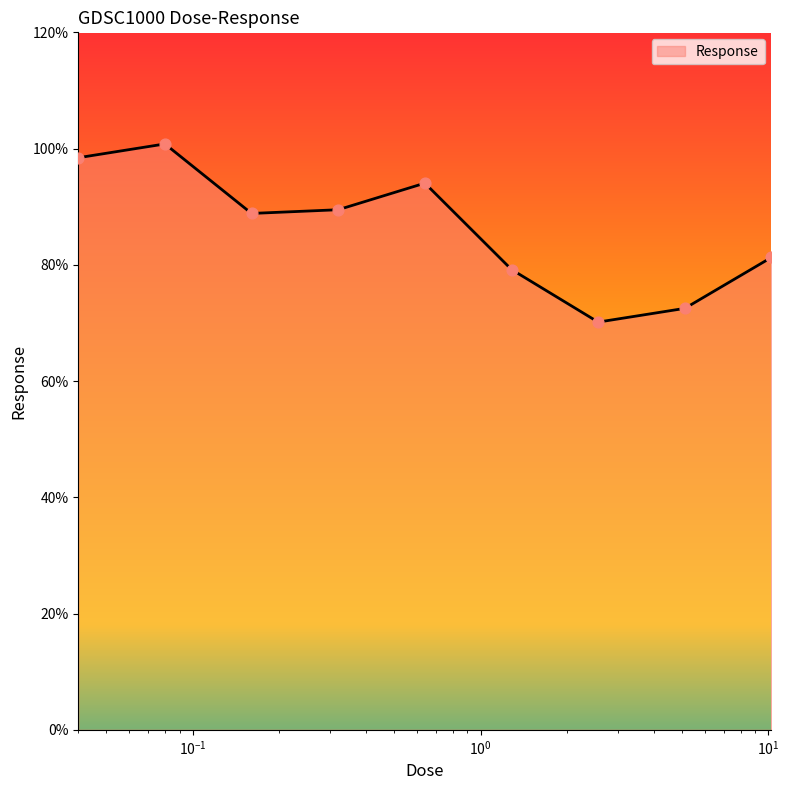

What is the minimum value shown in the chart?

70.1